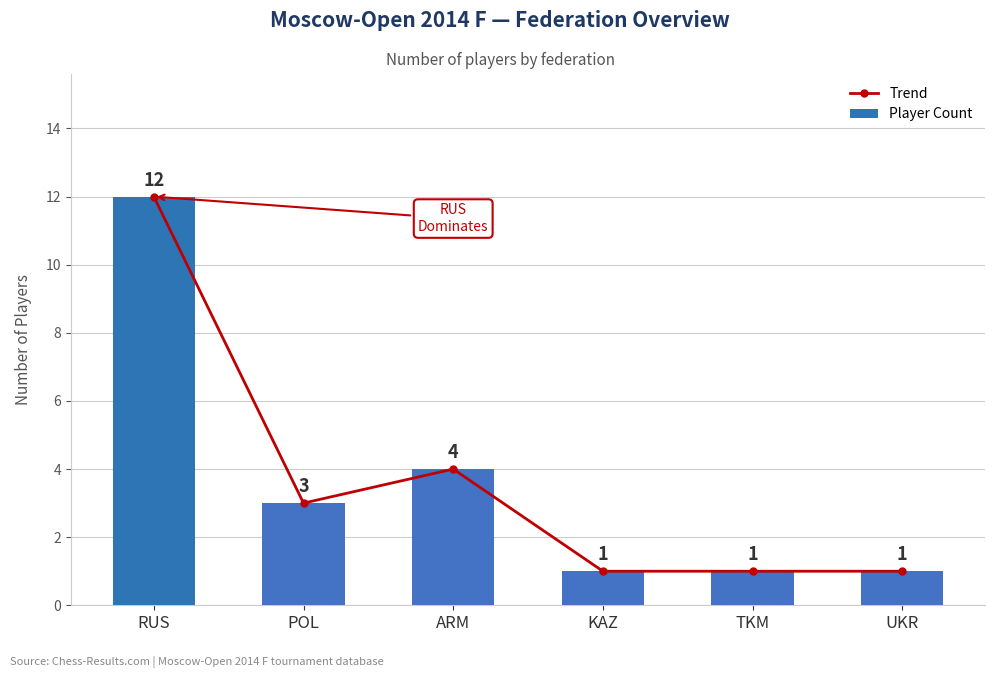

True or false: Trend has a value of 0 at UKR.

False